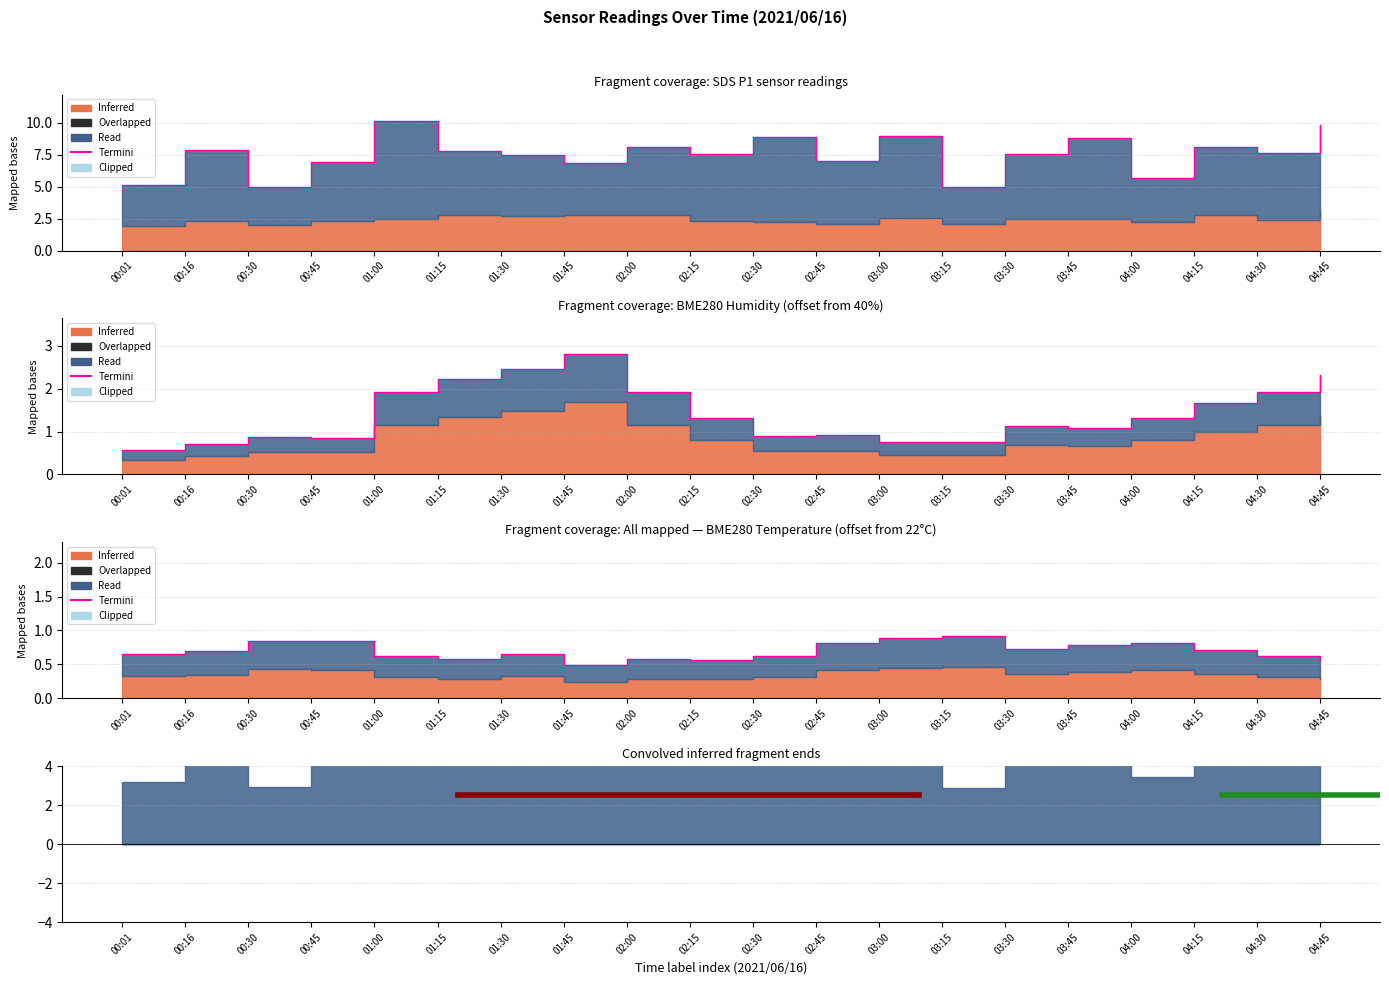

Which label corresponds to the smallest value in the chart?

01:45